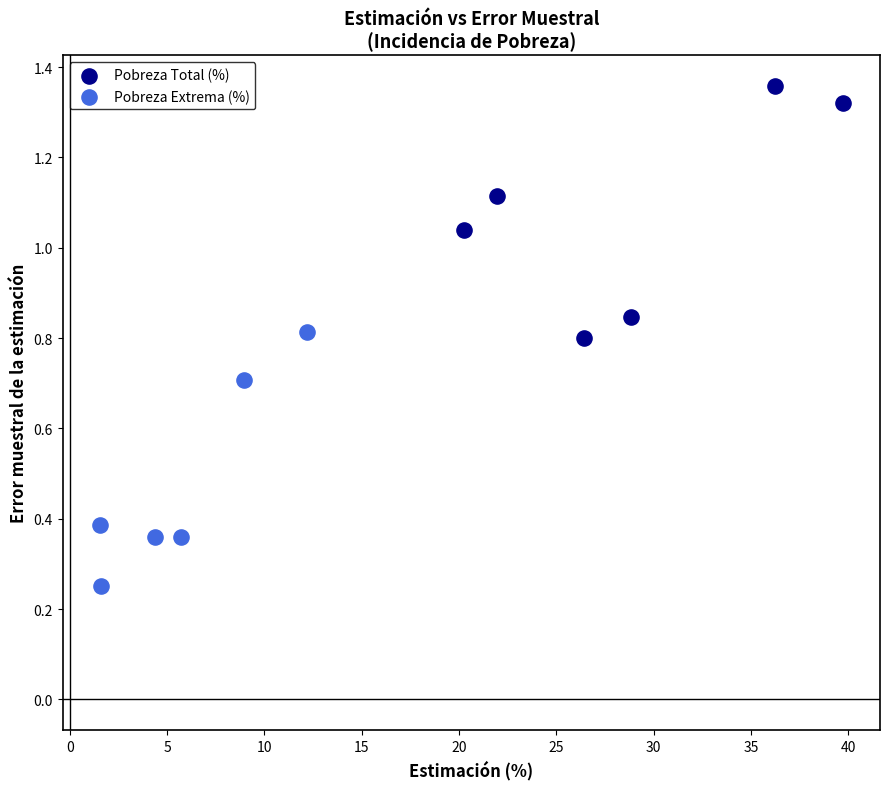

Which series reaches the minimum Y coordinate?

Pobreza Extrema (%)